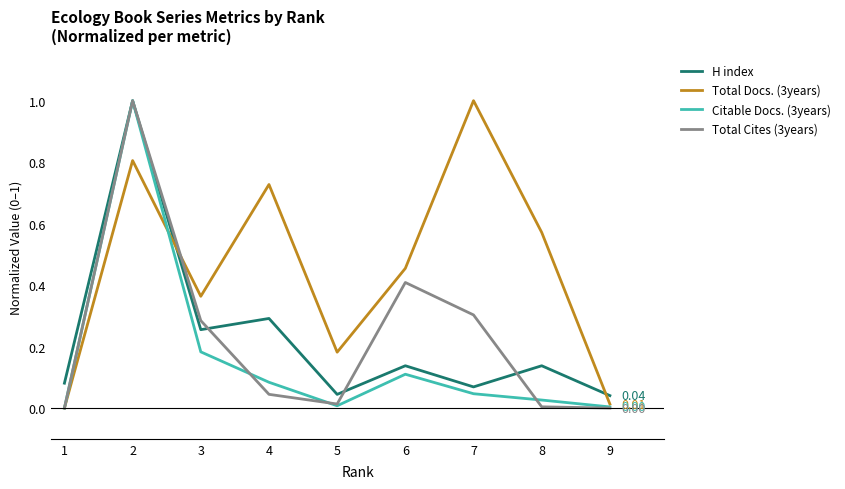

What is the total value across all series at 3?

1.1